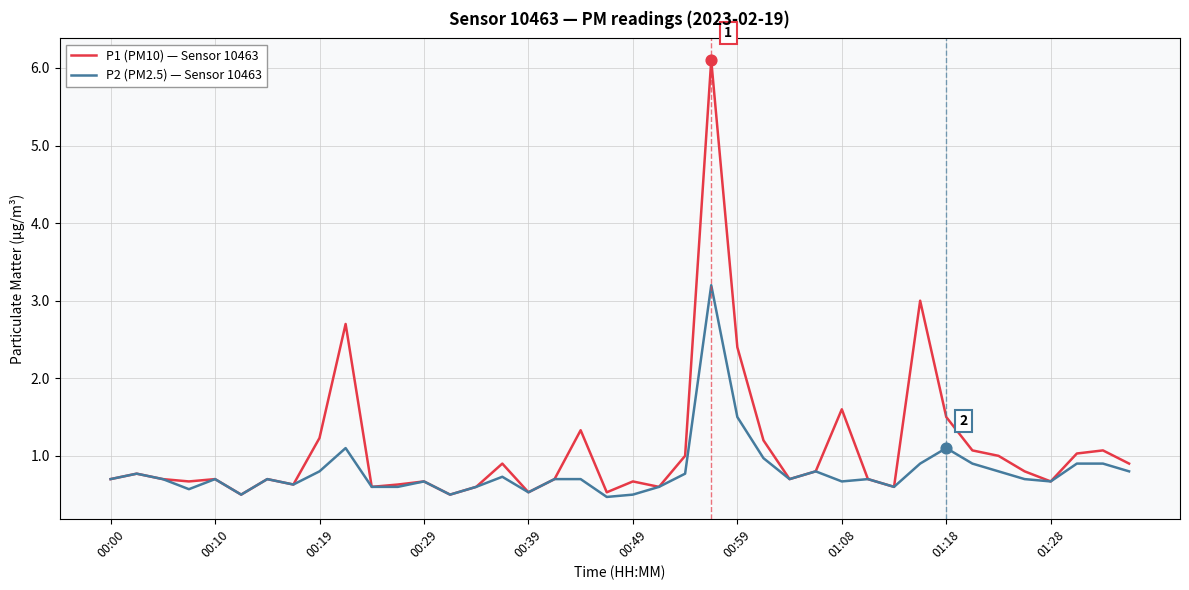

What are all the series names shown in the legend?

P1 (PM10) — Sensor 10463, P2 (PM2.5) — Sensor 10463